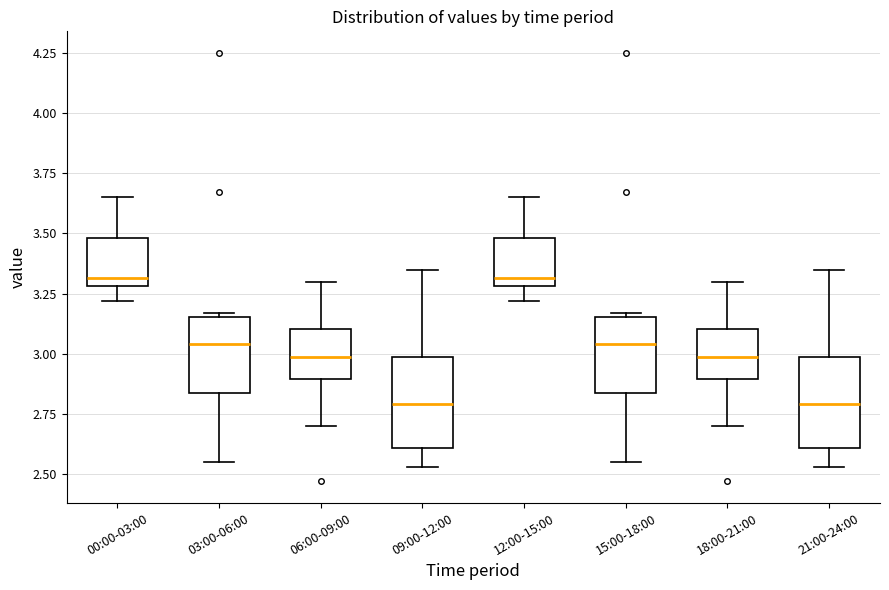

Where does the median line of the box for 15:00-18:00 sit on the y-axis? The values are not printed on the chart, so give them approximately, as read against the axis.

3.05